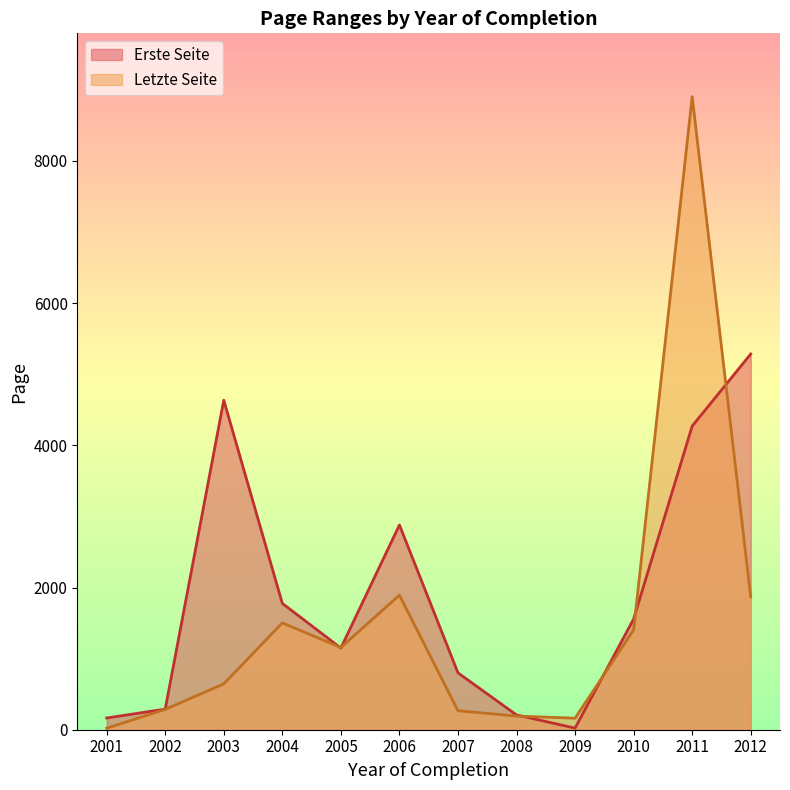

Which series ends up on top after the final intersection of Erste Seite and Letzte Seite?

Erste Seite